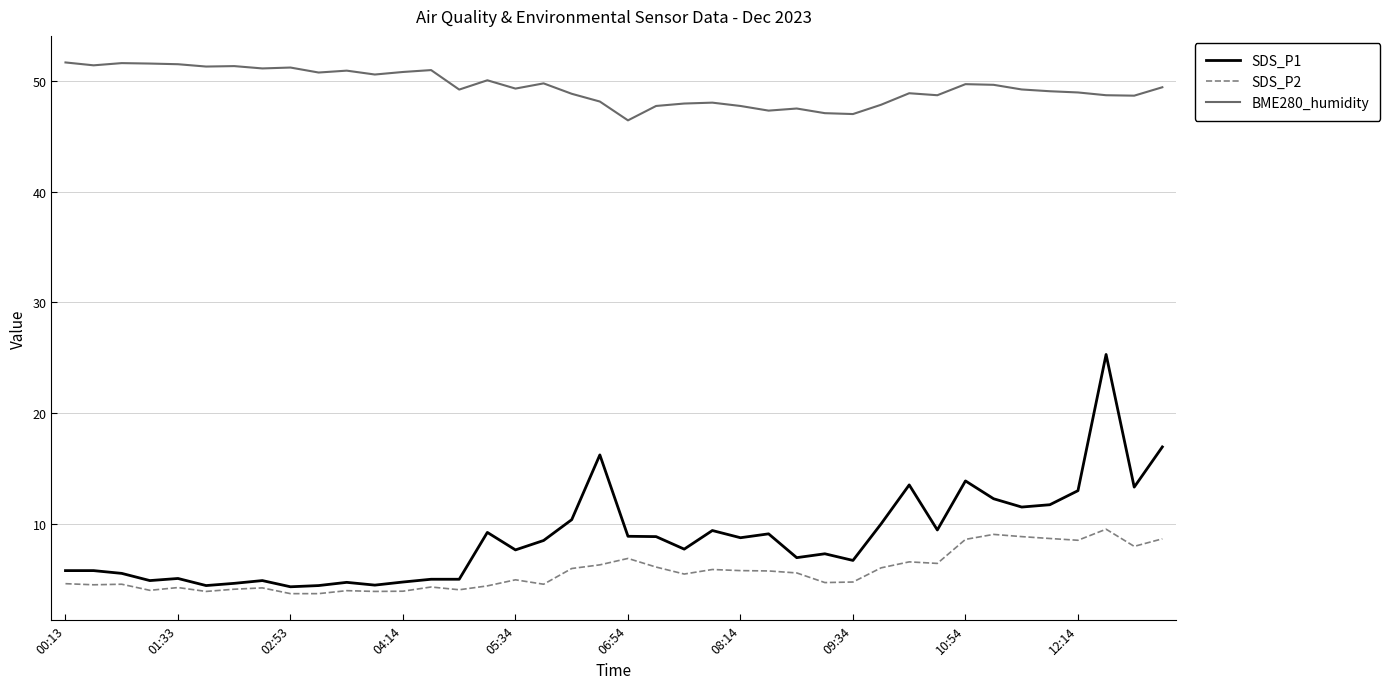

Which series has the largest range (max minus min)?

SDS_P1